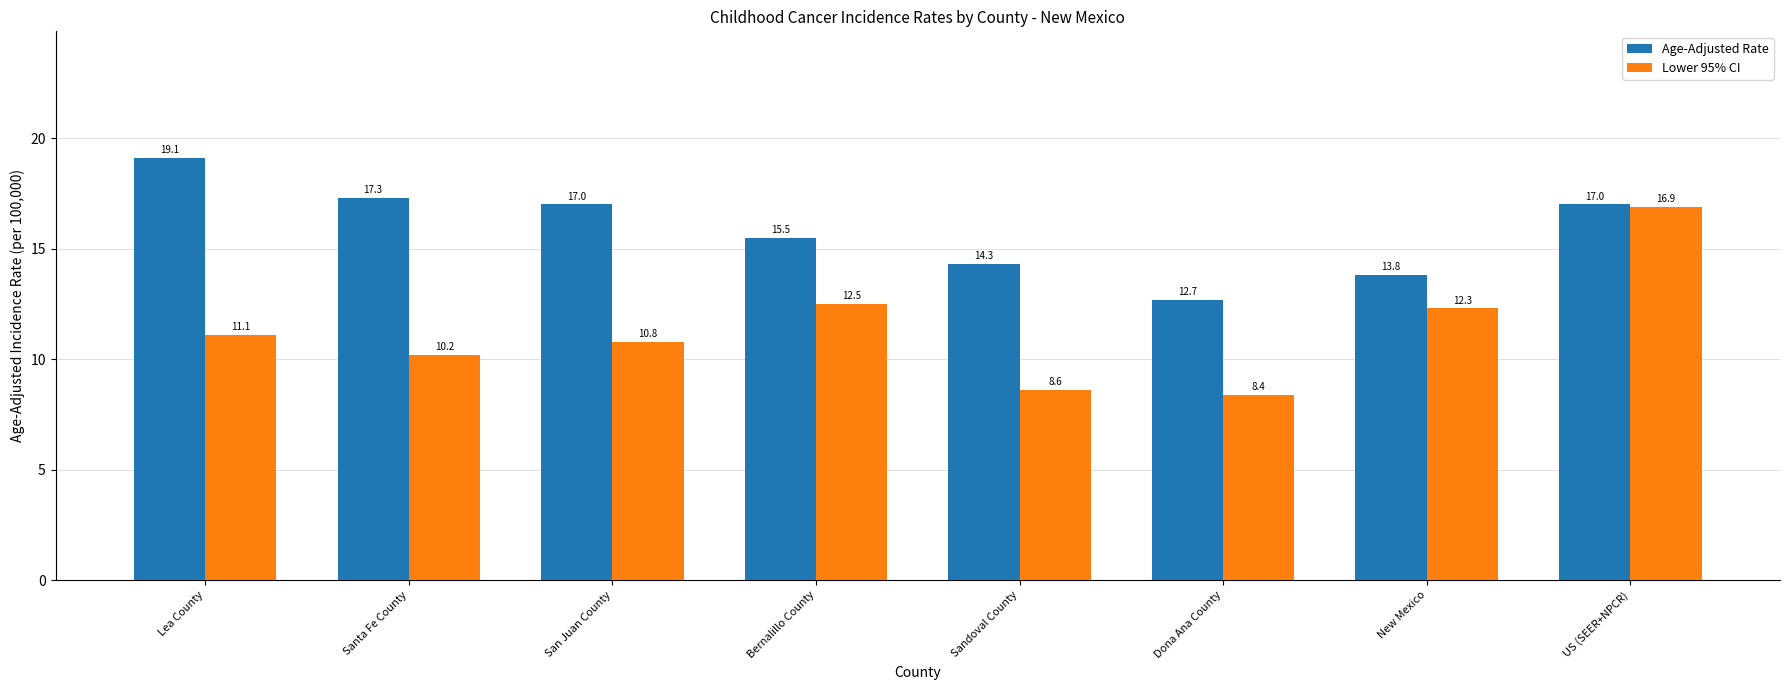

What position from the left is Bernalillo County?

4